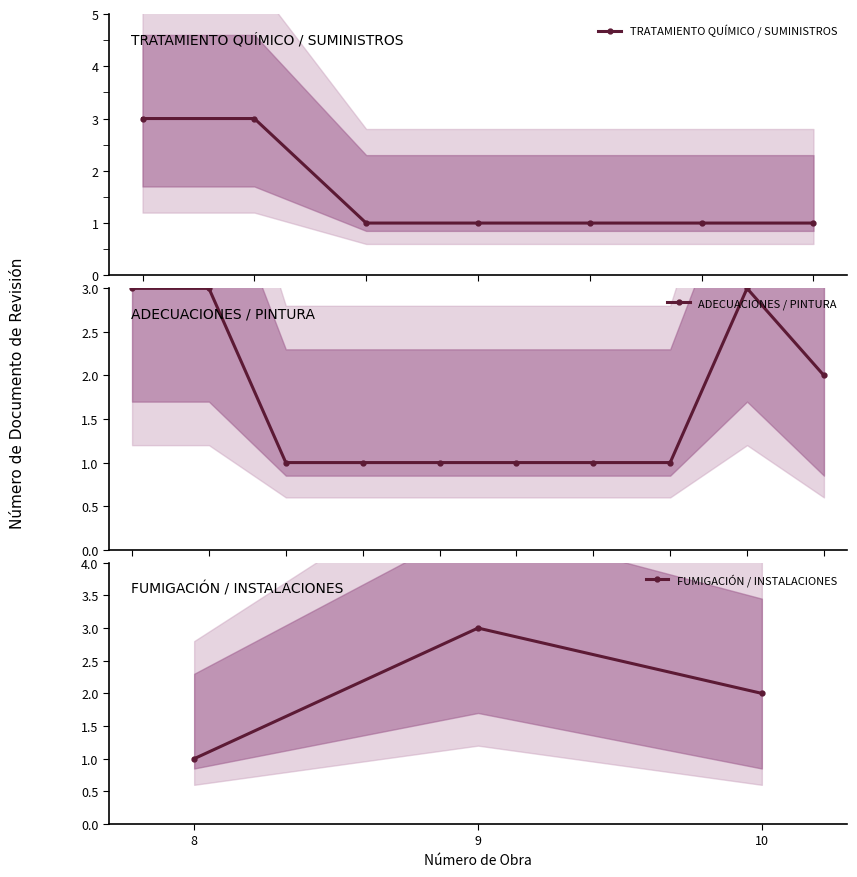

What is the value of the TRATAMIENTO QUÍMICO / SUMINISTROS point at the 7th from the left?

1